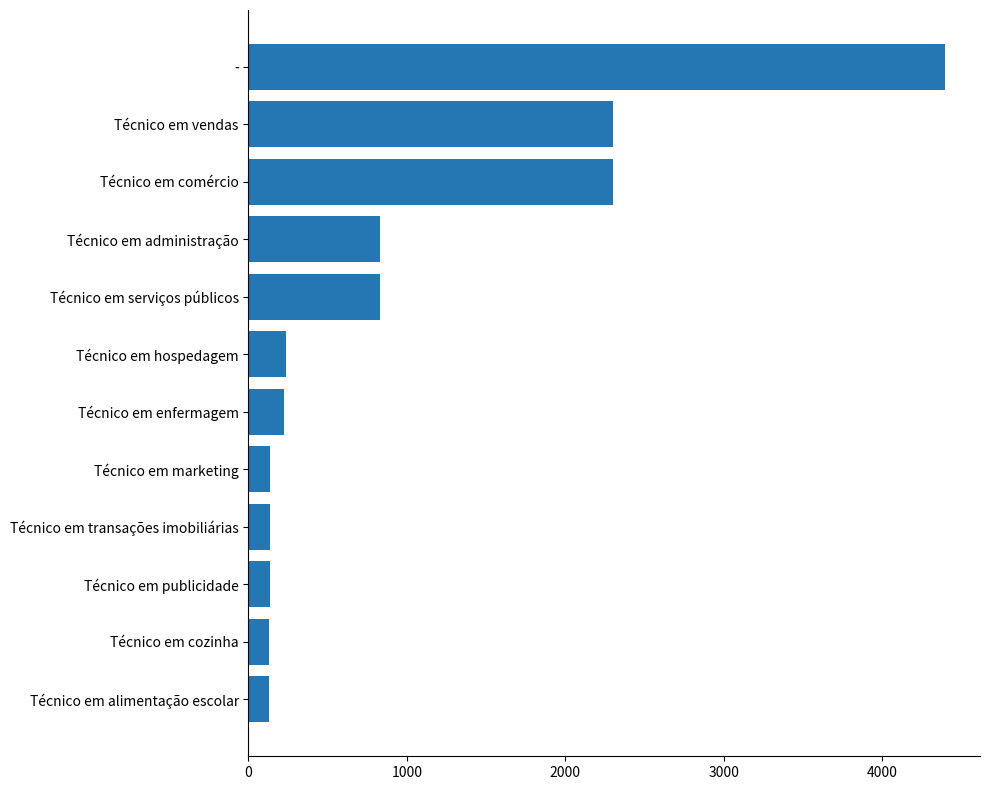

Count the number of data series in this chart.

1